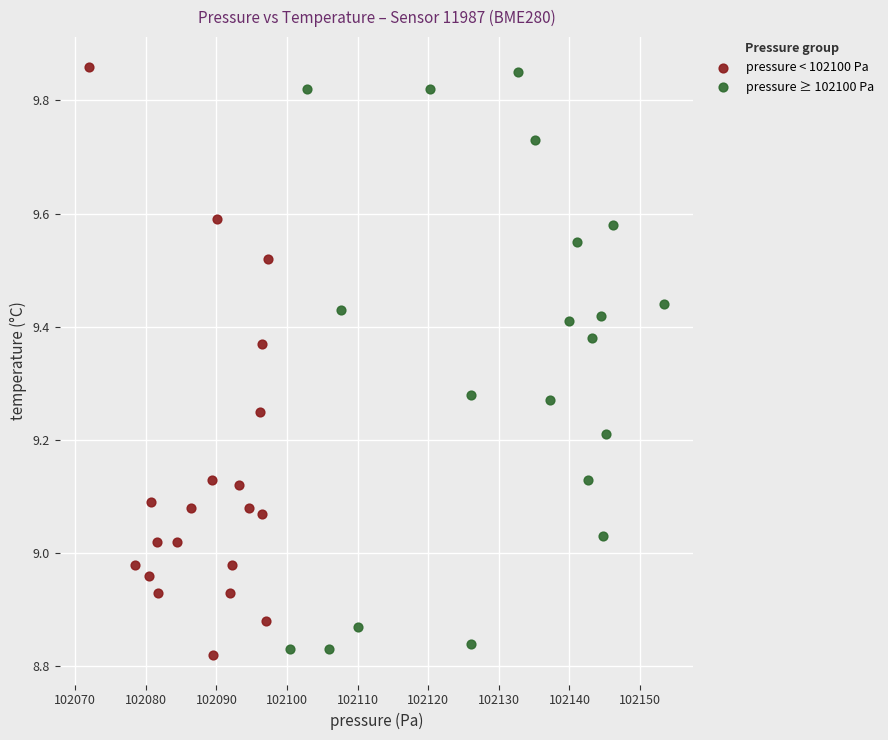

Which series contains the lowest Y value?

pressure < 102100 Pa